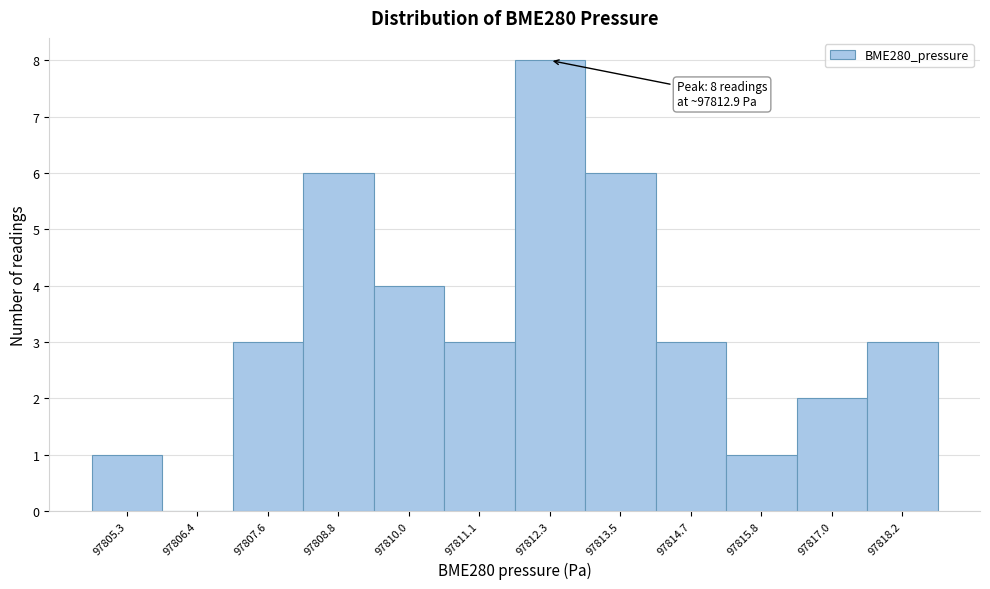

Reading left to right, what are all the values shown in this chart?

97805.3=1	97806.4=0	97807.6=3	97808.8=6	97810.0=4	97811.1=3	97812.3=8	97813.5=6	97814.7=3	97815.8=1	97817.0=2	97818.2=3